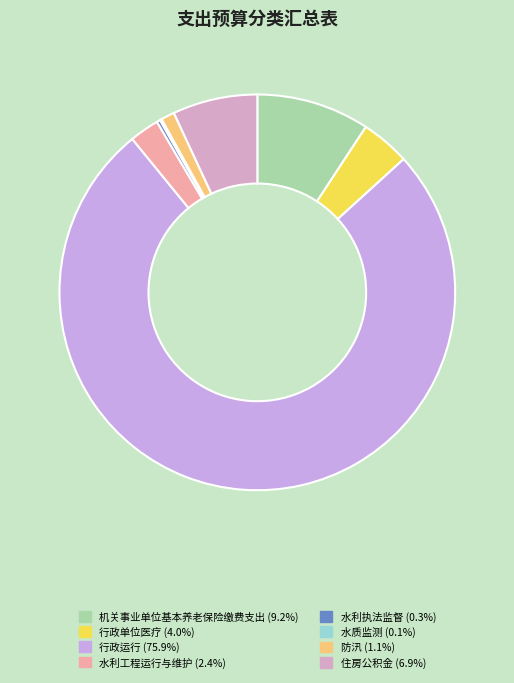

How many slices are in this pie chart?

8